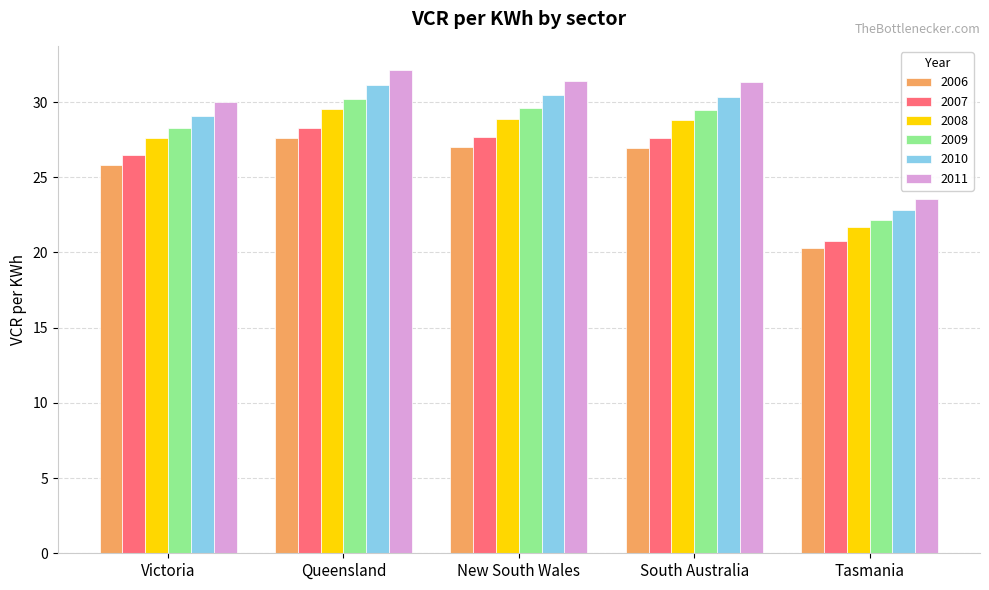

How many groups of bars are there?

5